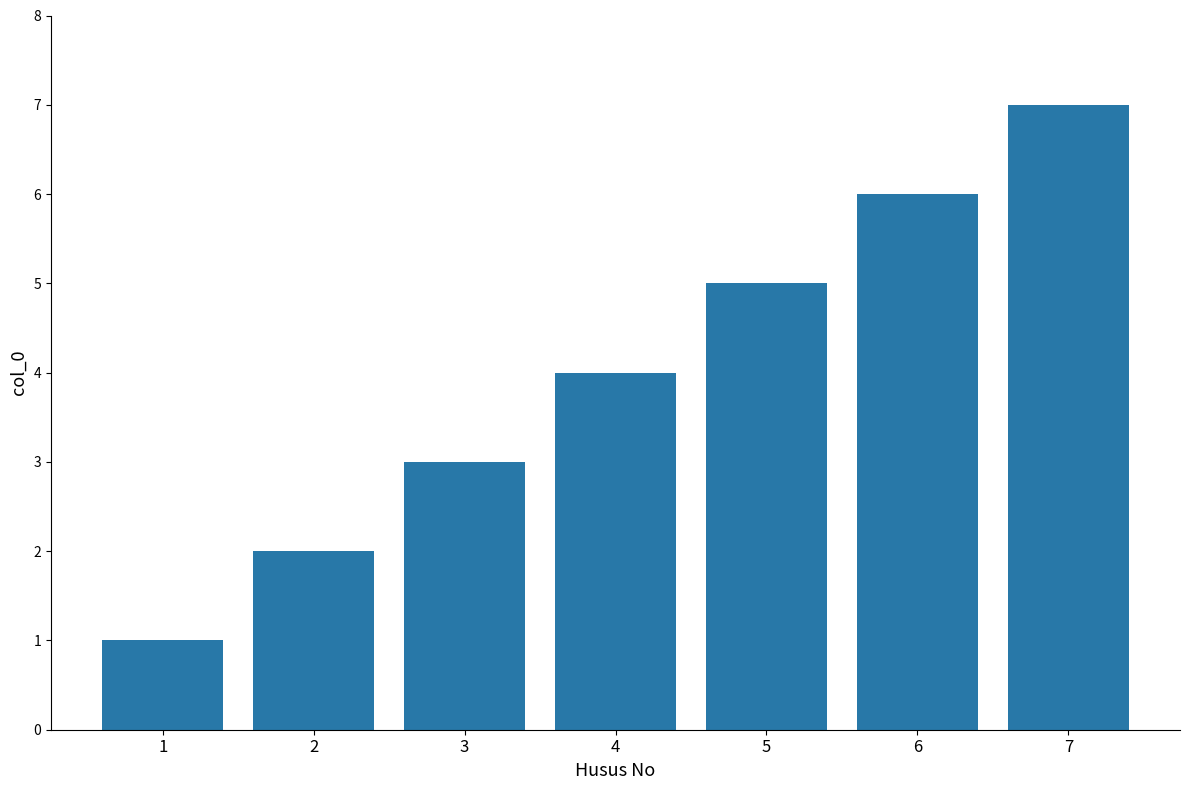

Between 4 and 3, which is larger?

4